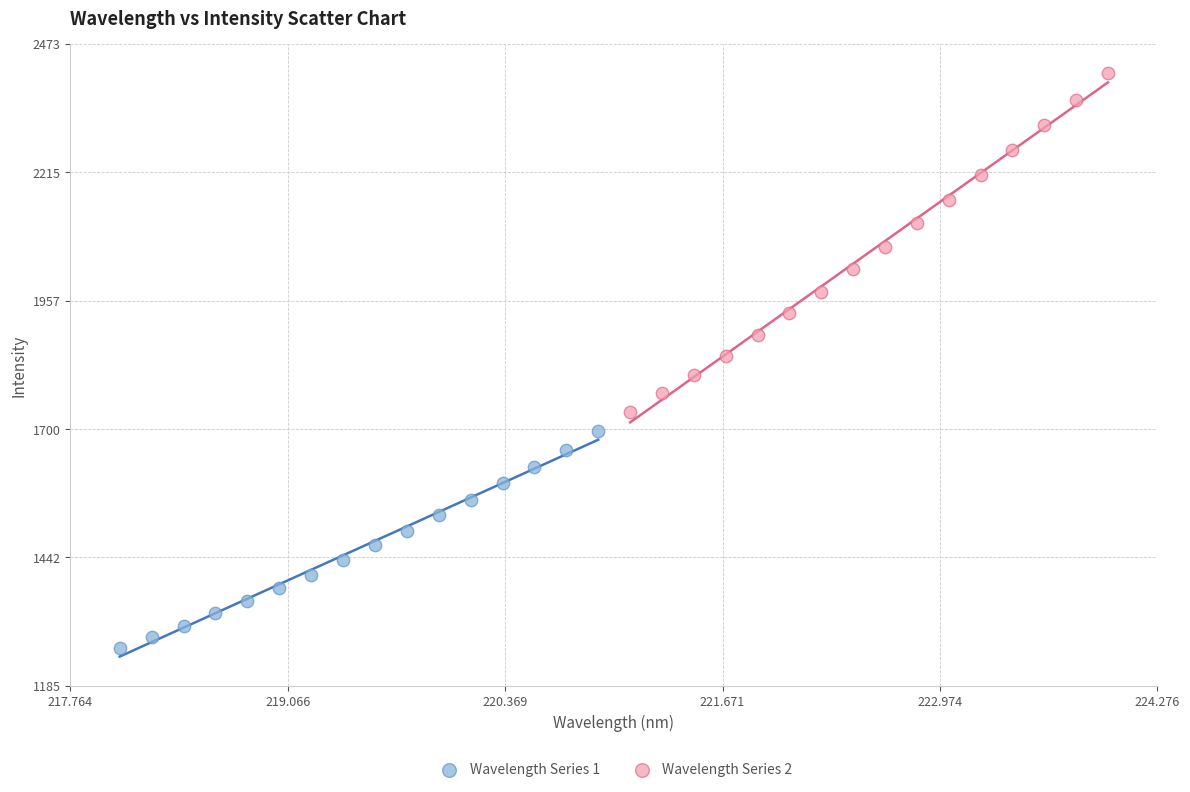

Which series has the largest Y range (max minus min)?

Wavelength Series 2